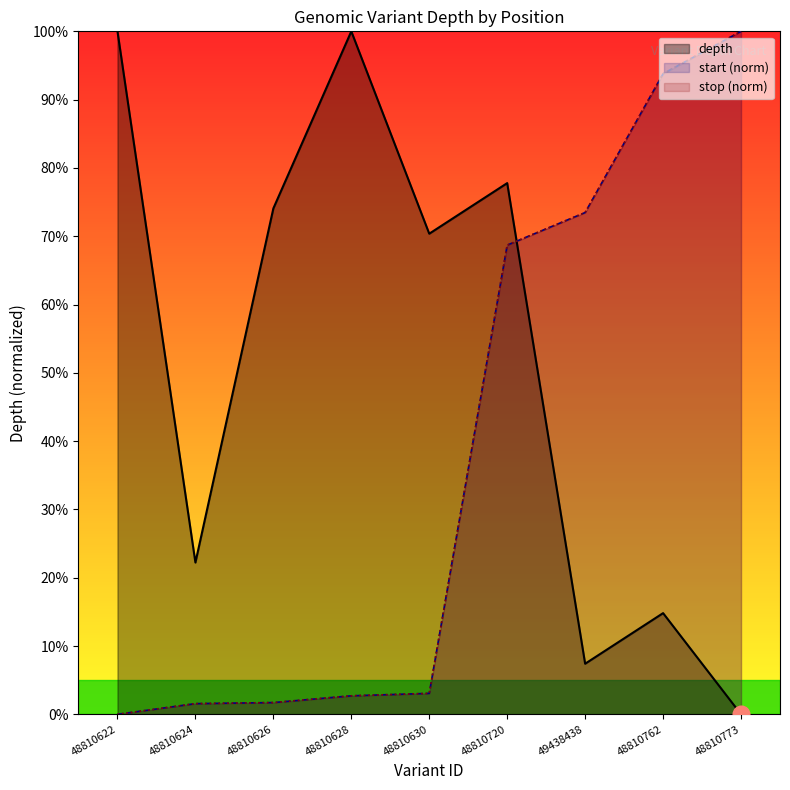

List the labels in order of stop value, largest first.

48810773, 48810762, 49438438, 48810720, 48810630, 48810628, 48810626, 48810624, 48810622